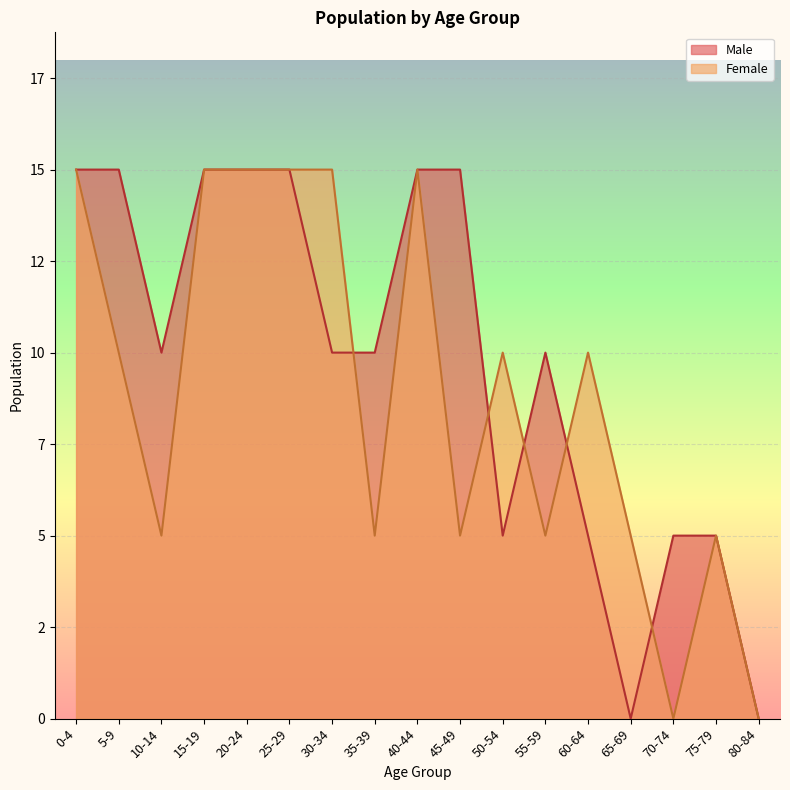

Does the chart display data point markers on the line(s)?

No